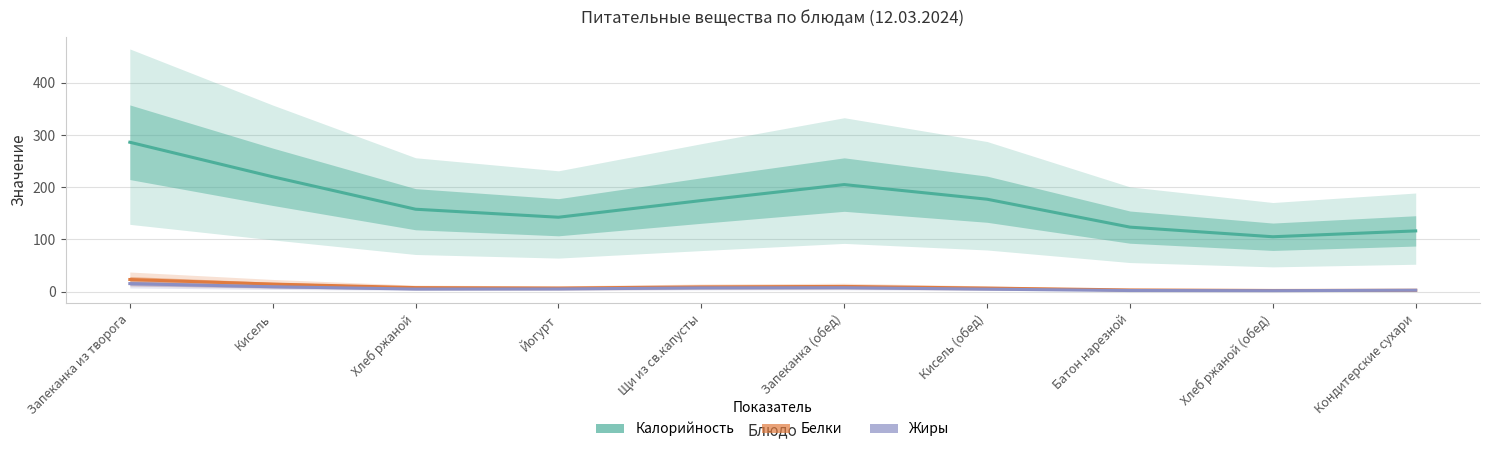

True or false: Калорийность and Жиры cross at least once.

False